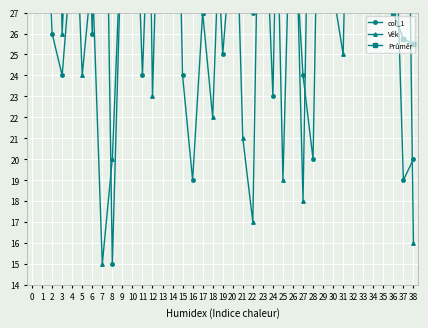

Between 10 and 25, which is larger?

25